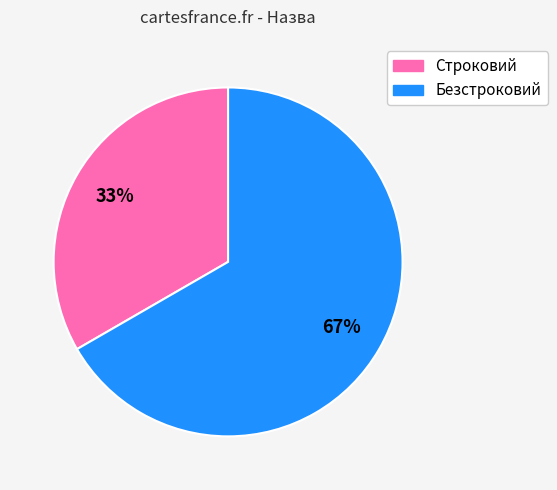

Which has a higher value, Строковий or Безстроковий?

Безстроковий